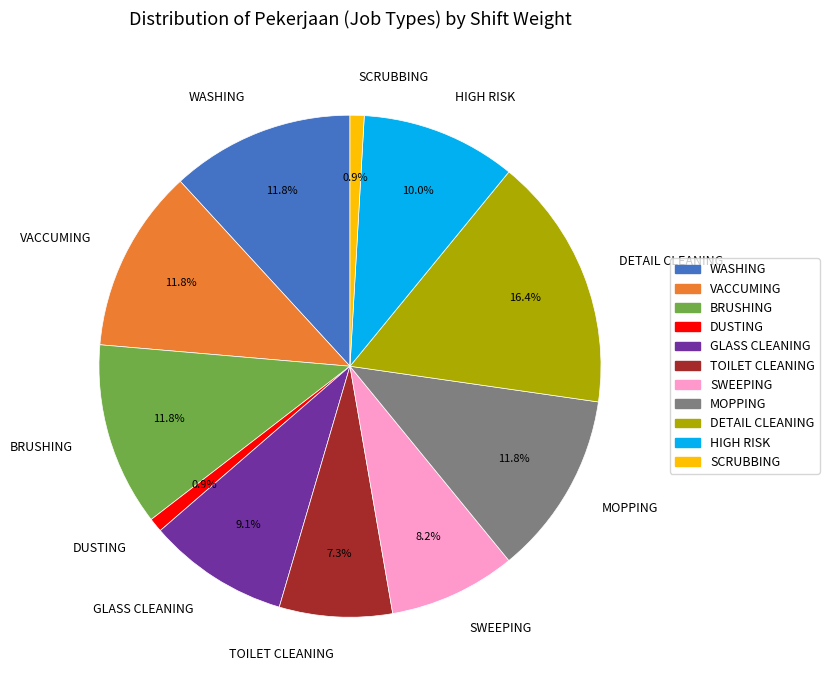

Which category has the biggest portion of the pie?

DETAIL CLEANING